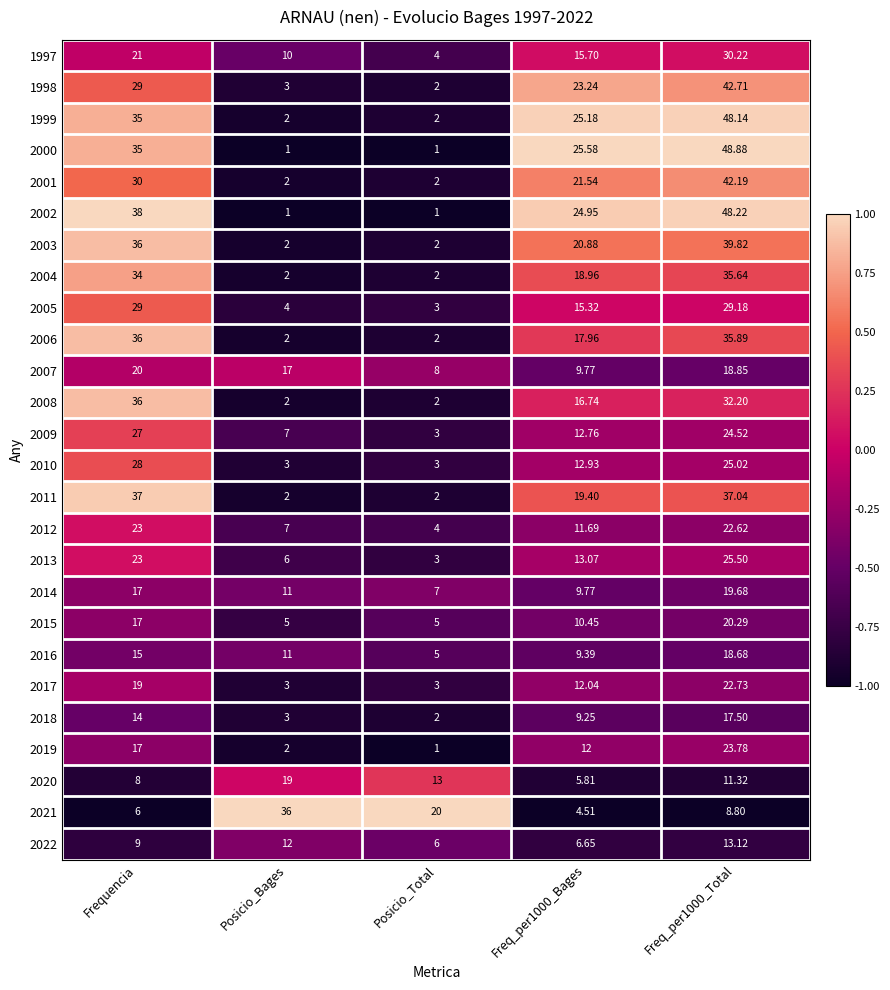

Where is 2014 nearest to the value 13?

Posicio_Bages